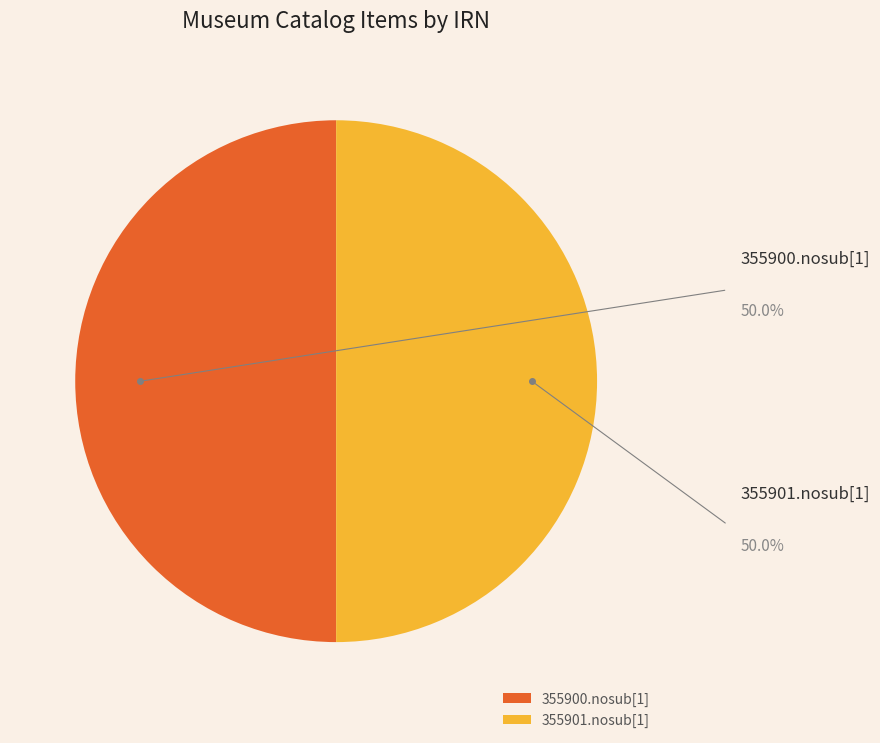

What is the ratio of the value at 355901.nosub[1] to the value at 355900.nosub[1]?

1.0